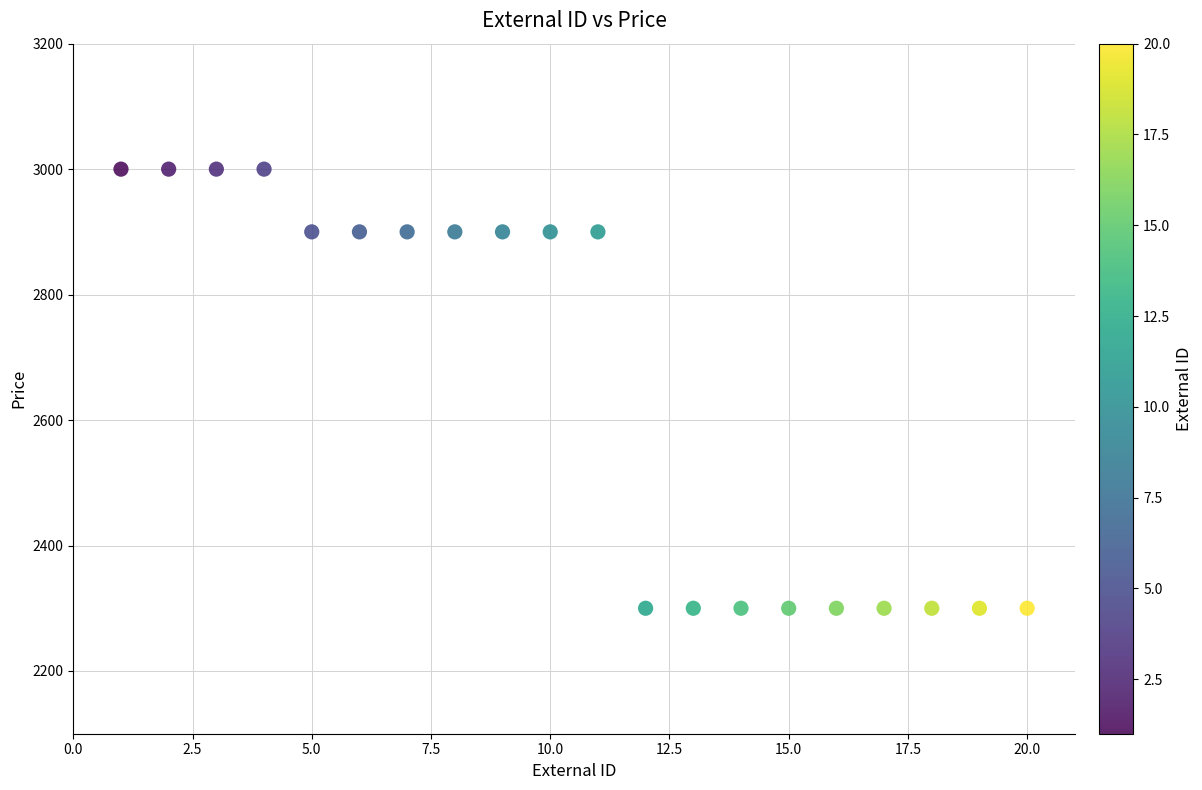

What is the range of X values (max minus min)?

19